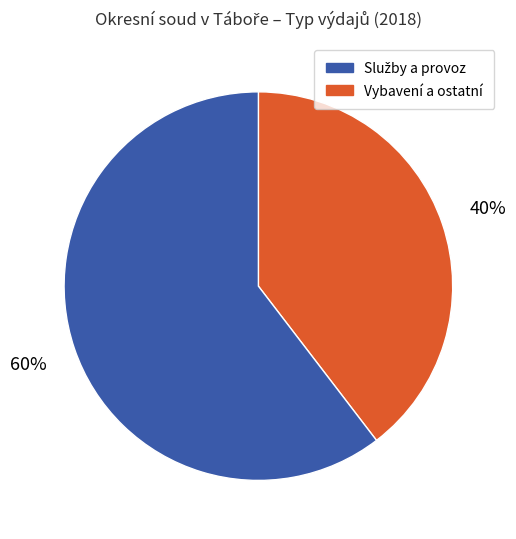

Is there any slice that represents more than half of the pie?

Yes